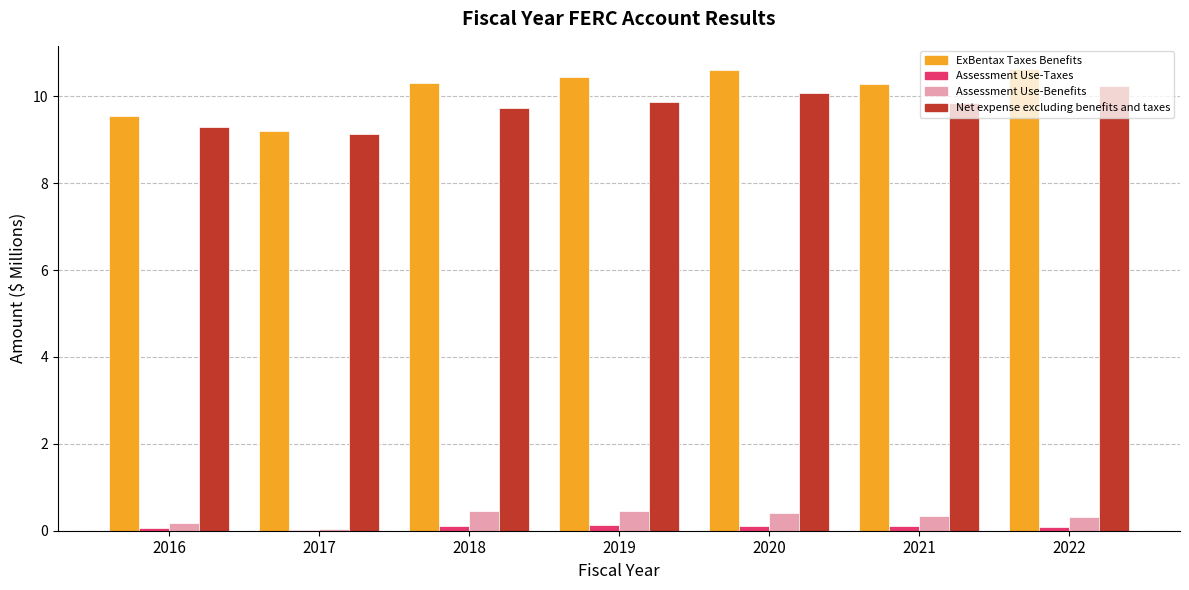

What is the total value across all series at 2019?

20.9